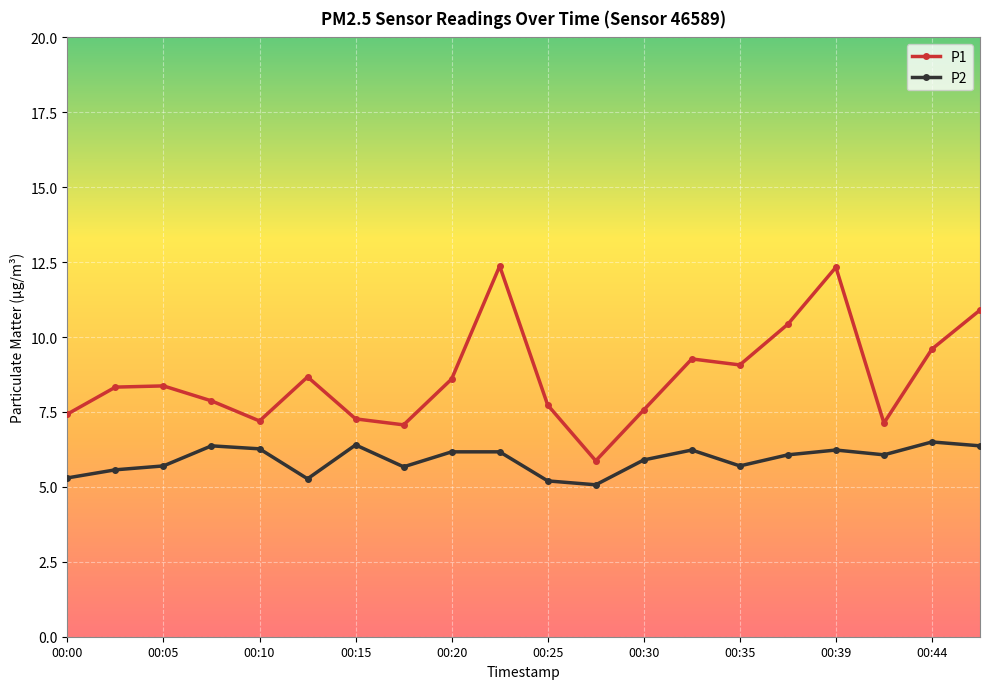

True or false: P1 and P2 cross at least once.

False